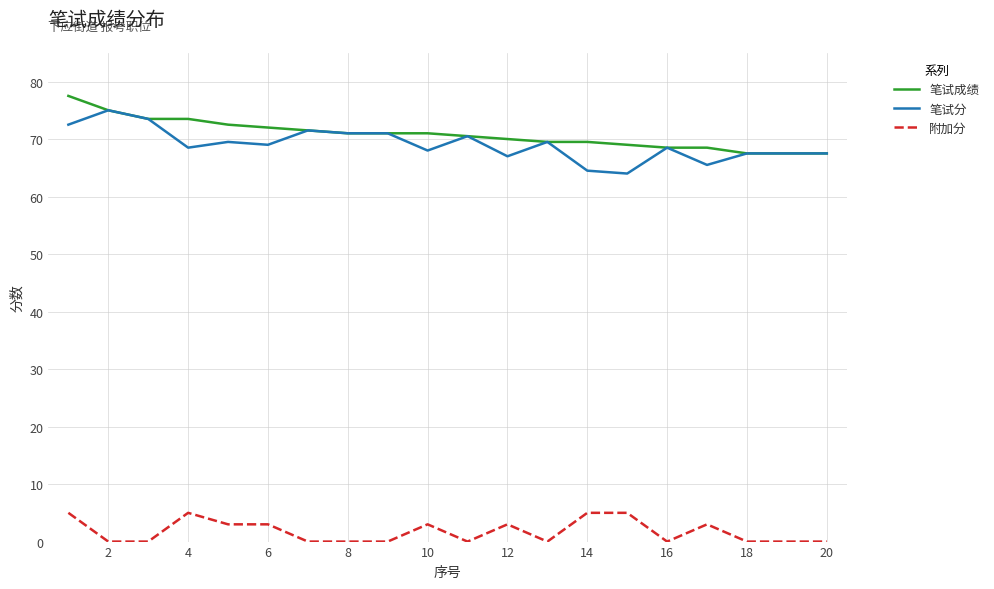

What is the highest value of the 附加分 series?

5.0